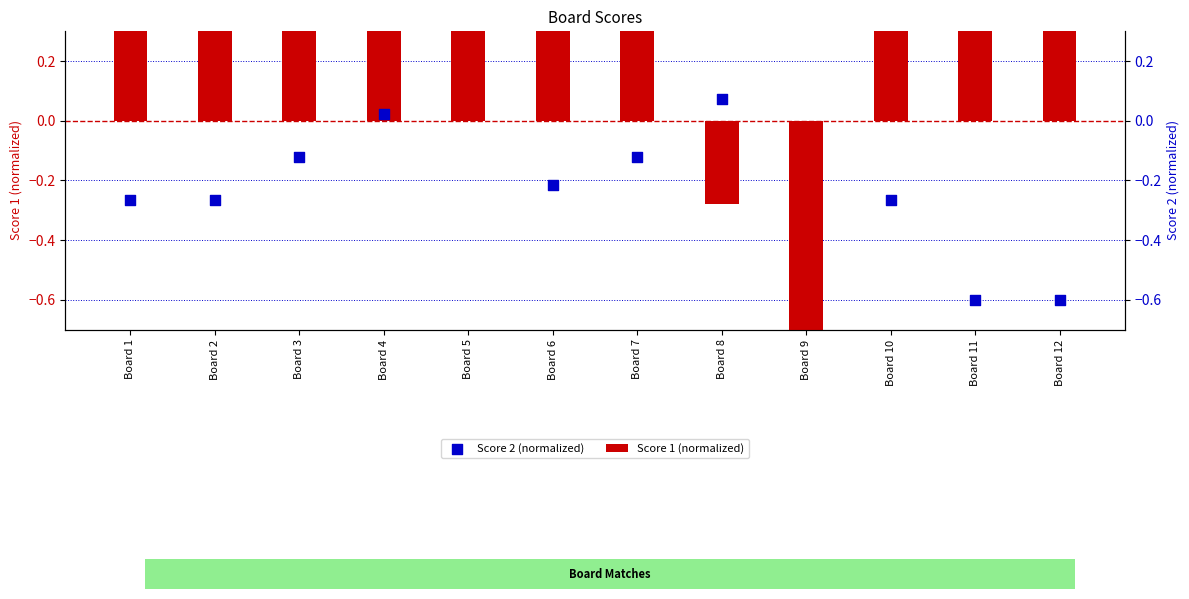

At how many categories does at least one series exceed 0?

12